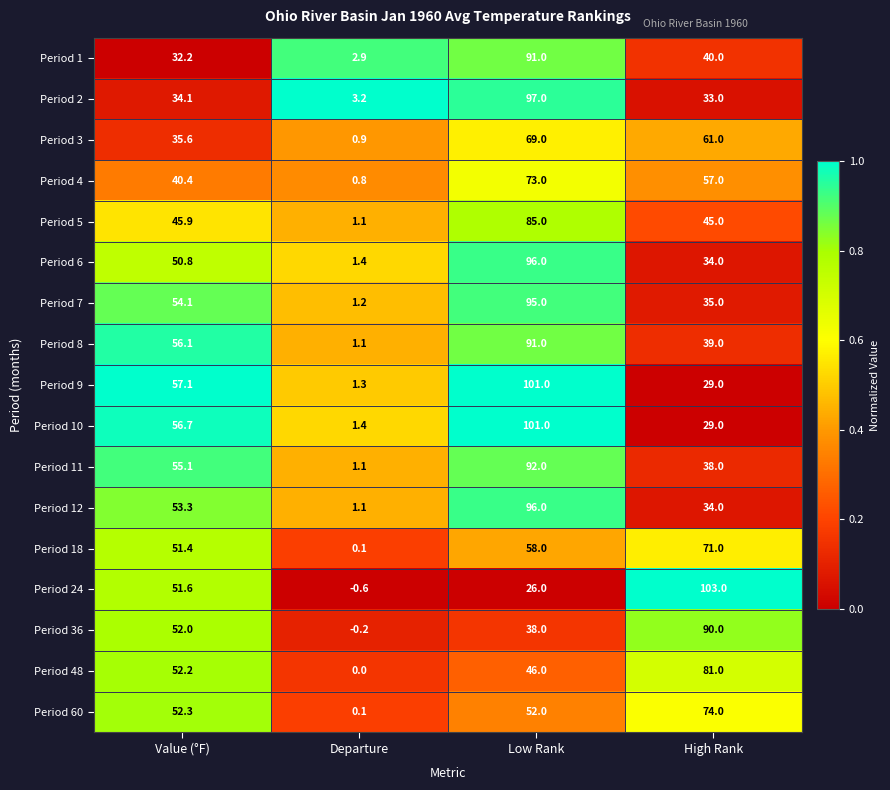

Which category has the lowest value across all series?

Departure